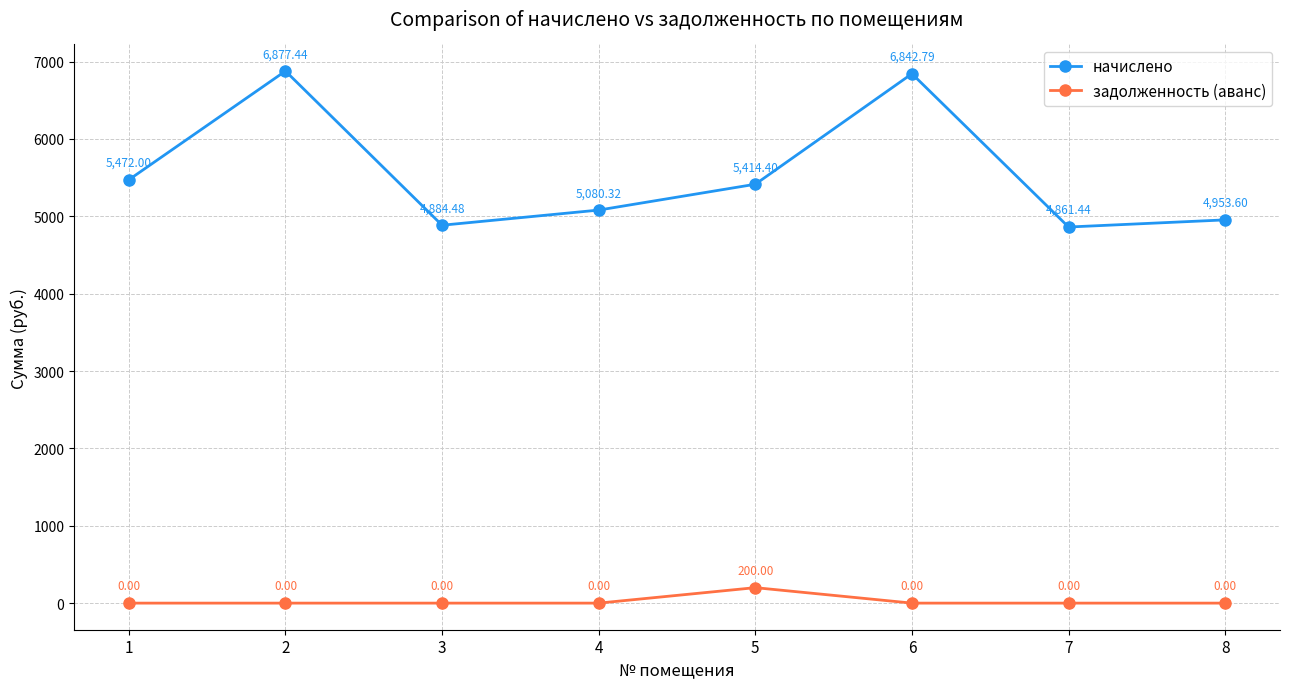

Does the chart have visible grid lines?

Yes